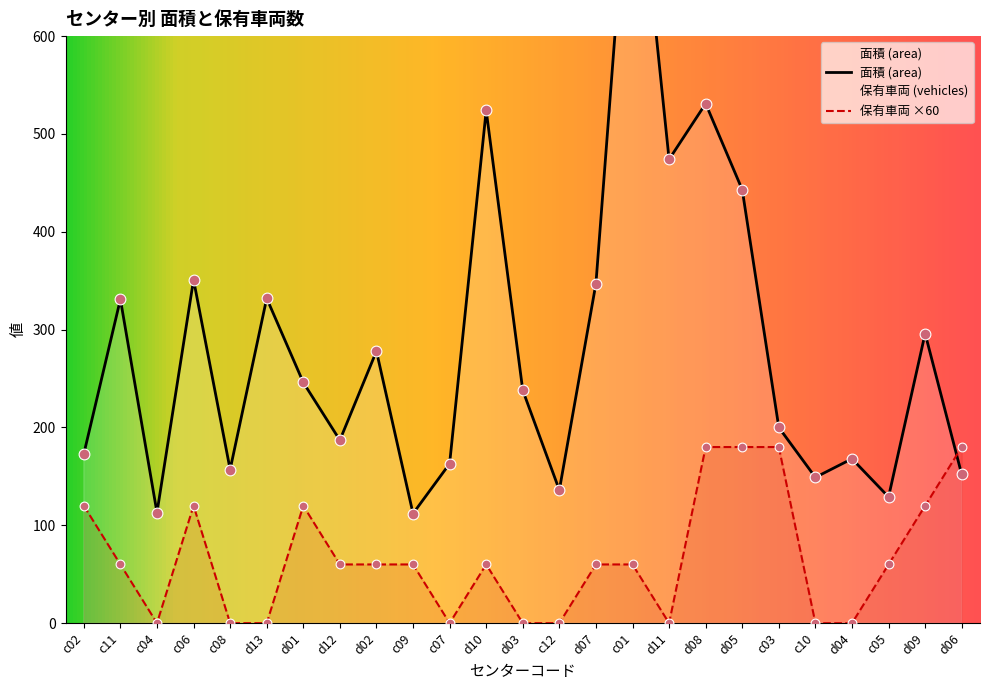

Is the value of 保有車両 (vehicles) at d04 greater than the value of 面積 (area) at c07?

No